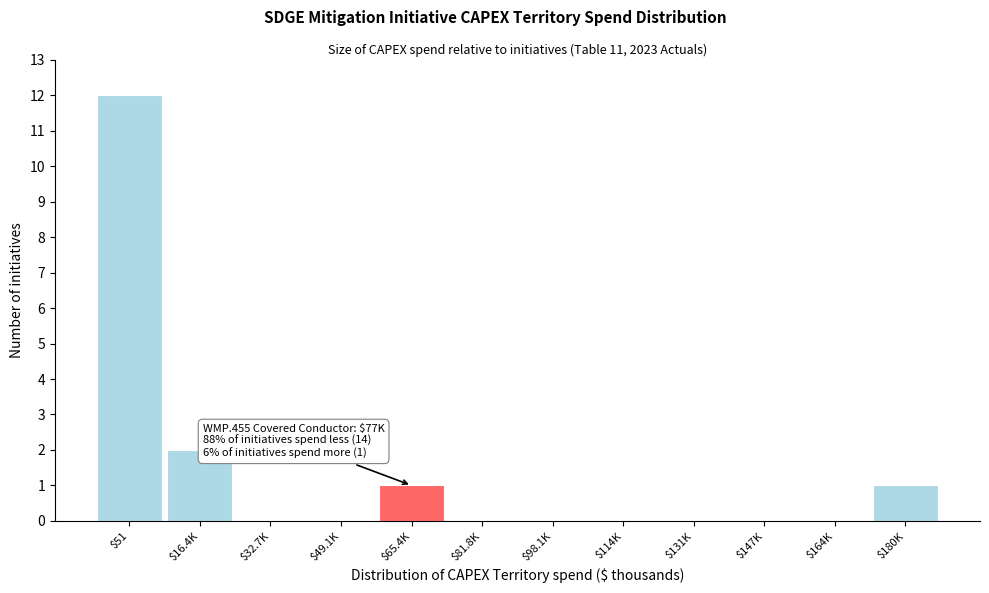

The chart shows a value of 0 at $164K. True or false?

True